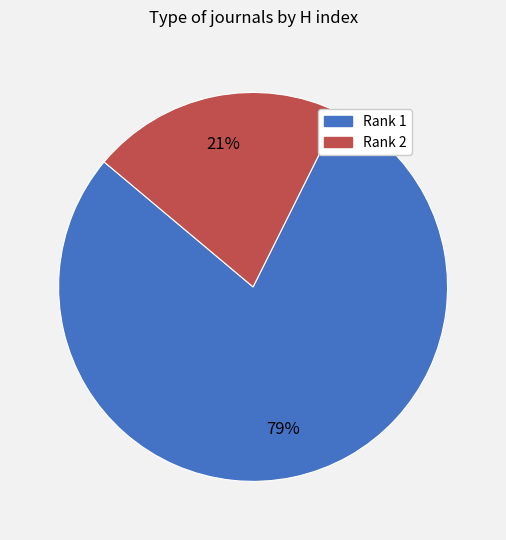

True or false: Rank 1 accounts for 86% of the total.

False